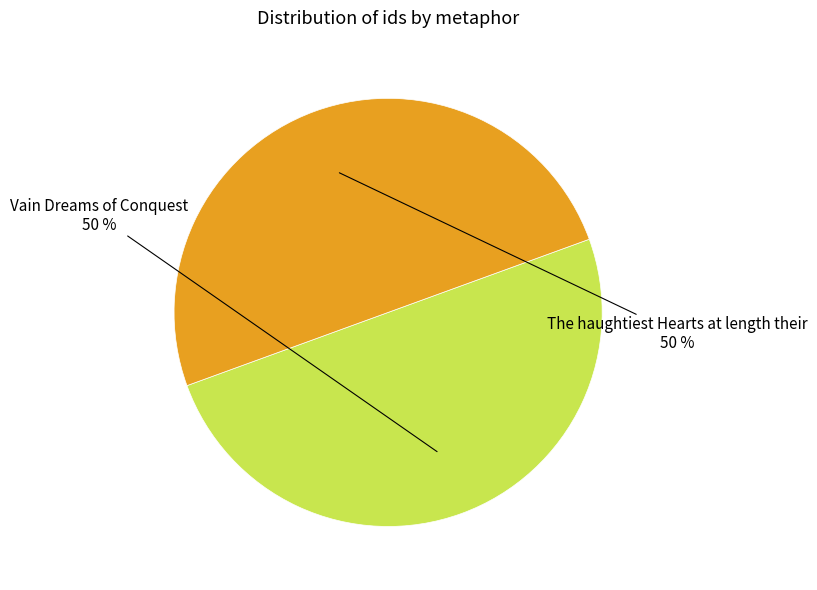

Approximately how many times larger is the value at The haughtiest Hearts at length their compared to Vain Dreams of Conquest?

1.0